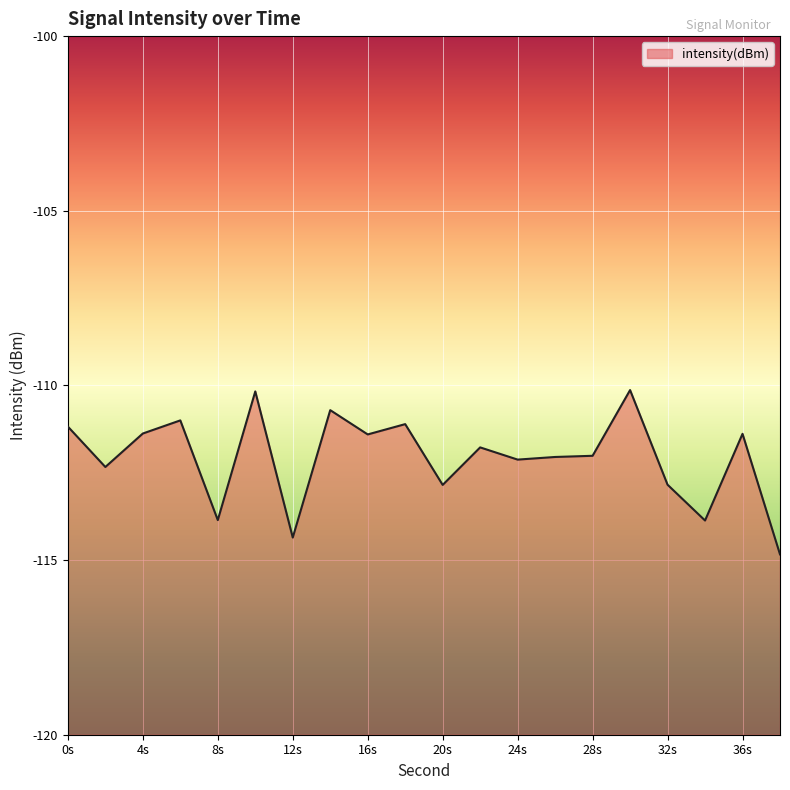

What is the maximum value shown in the chart?

-110.1